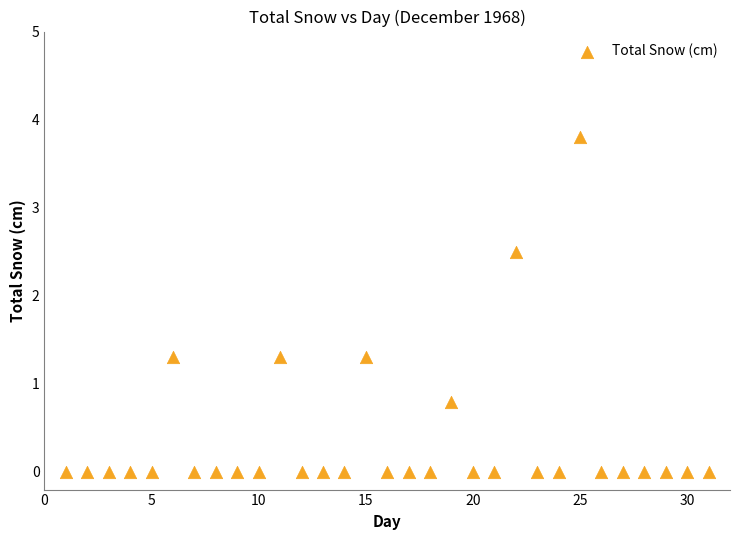

What Y value in the scatter plot is closest to 1?

0.8